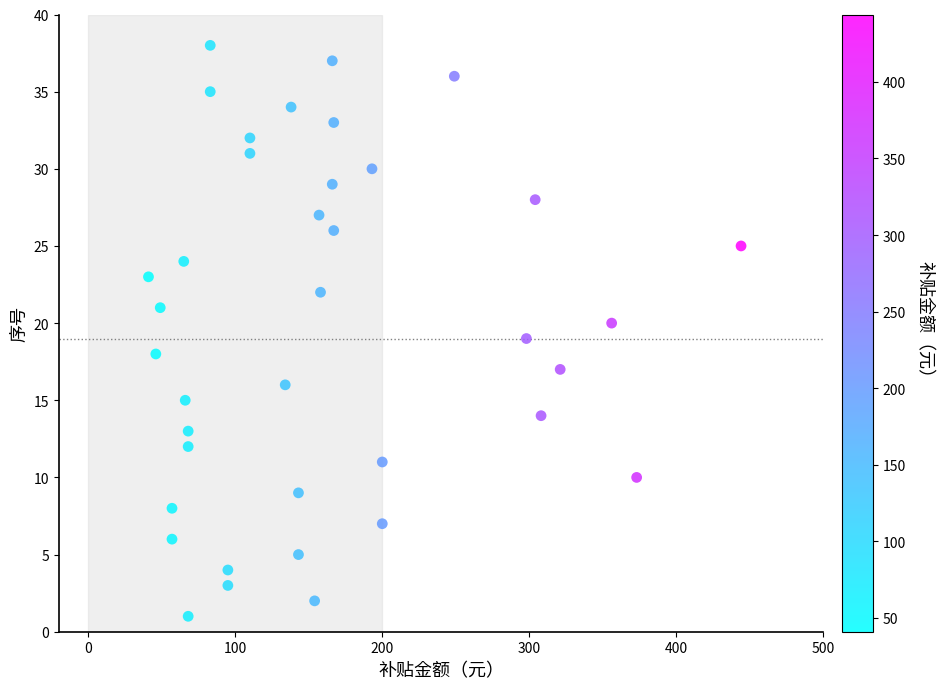

What is the range of Y values (max minus min)?

37